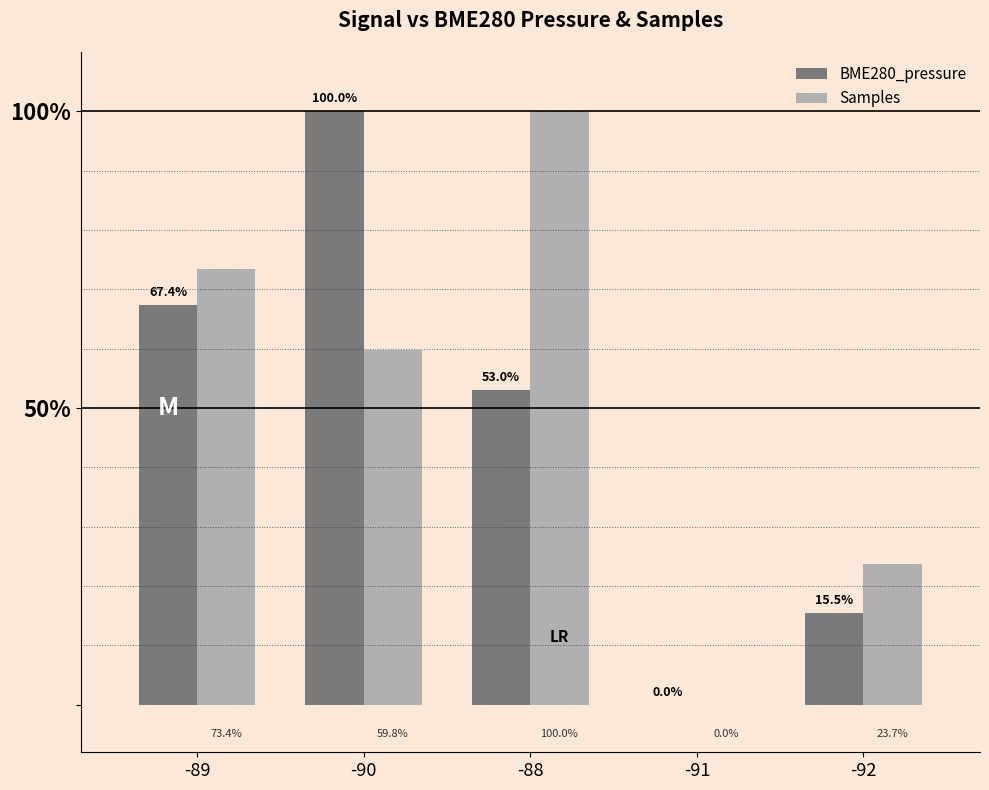

What value does the BME280_pressure series have at -88?

53.0